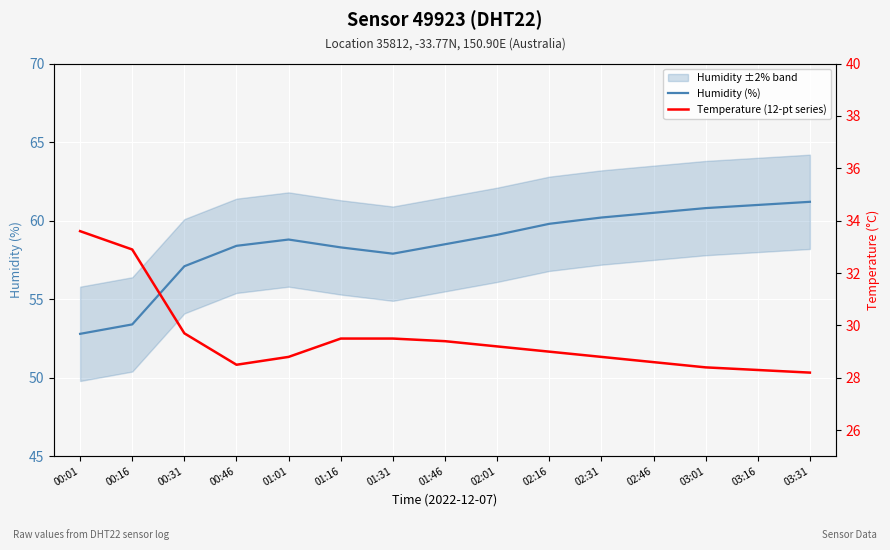

True or false: Temperature (12-pt series) and Humidity (%) intersect in this chart.

False